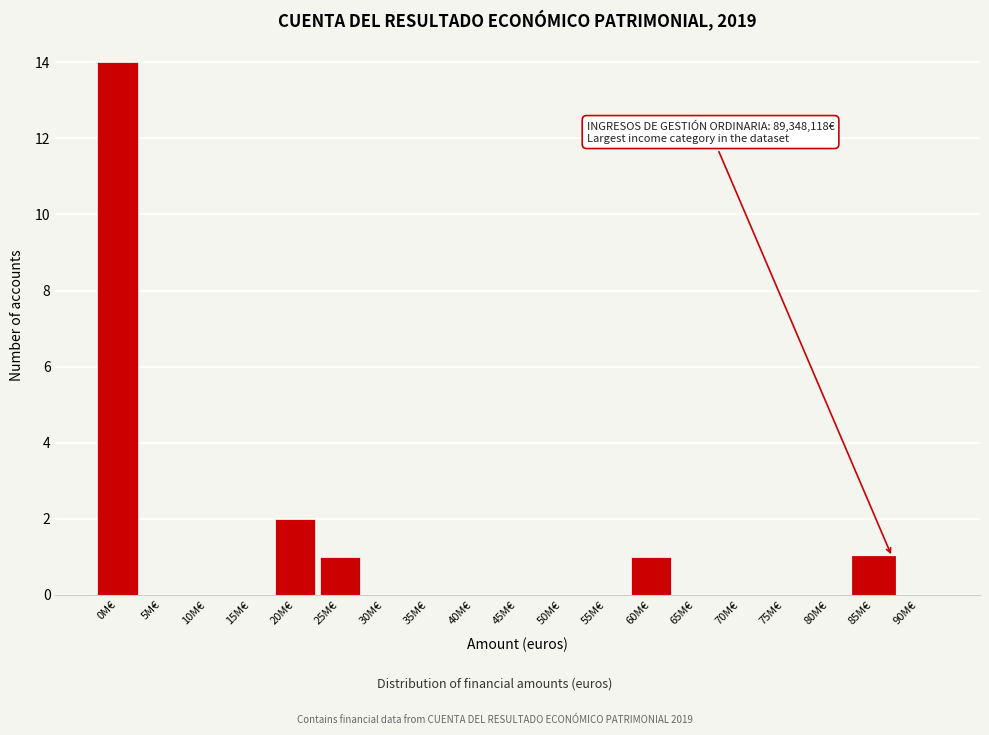

Reading left to right, what are all the values shown in this chart?

0M€=14	5M€=0	10M€=0	15M€=0	20M€=2	25M€=1	30M€=0	35M€=0	40M€=0	45M€=0	50M€=0	55M€=0	60M€=1	65M€=0	70M€=0	75M€=0	80M€=0	85M€=1	90M€=0